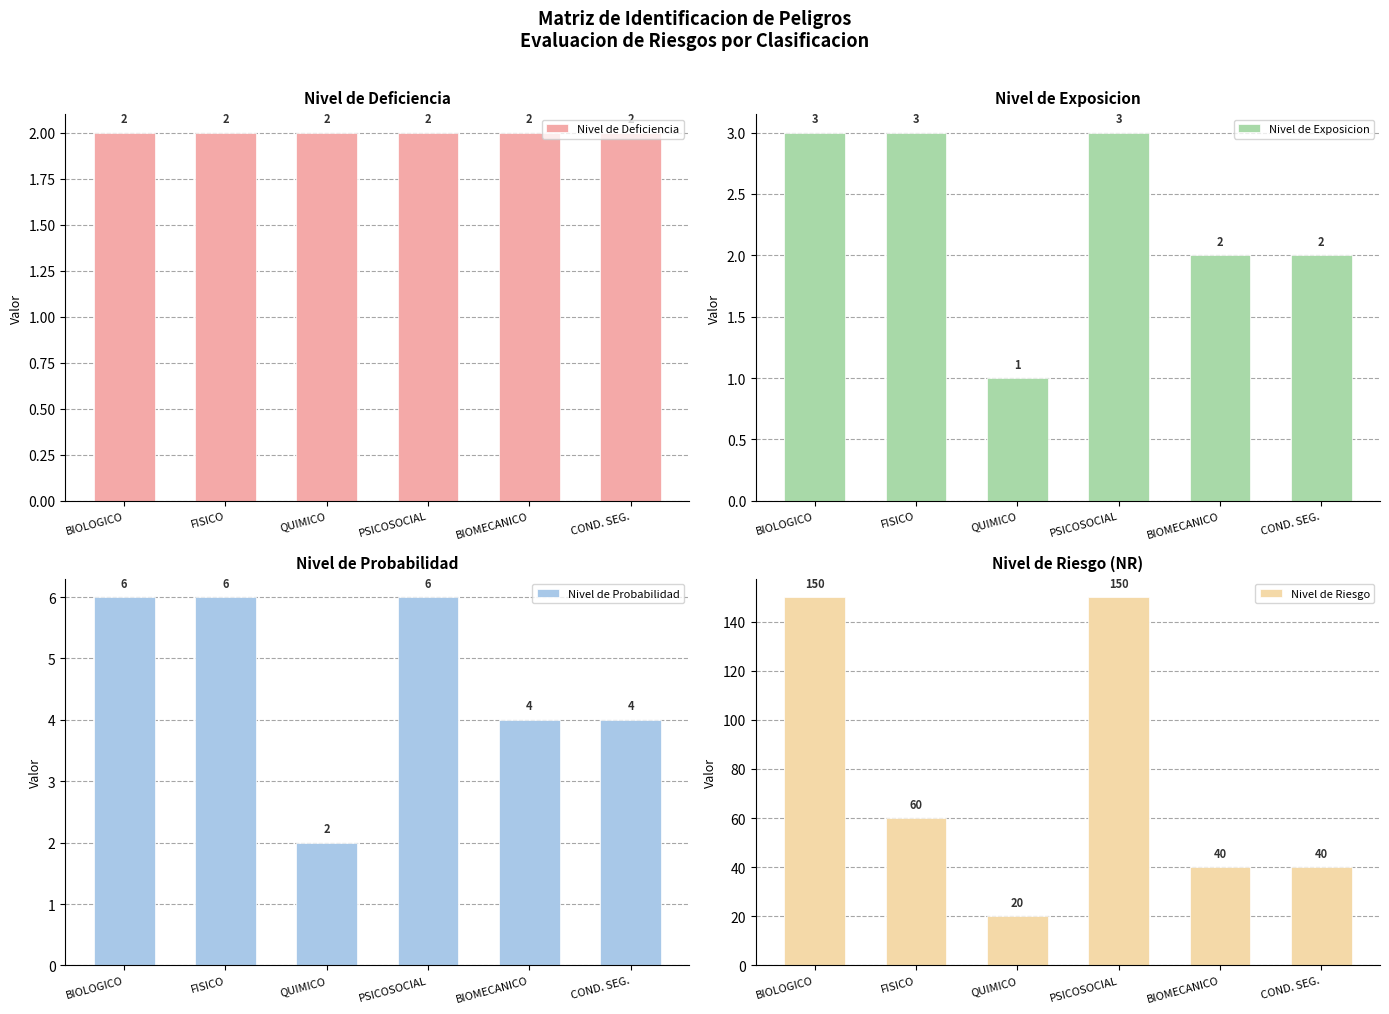

What is the average value of the Nivel de Exposicion series?

2